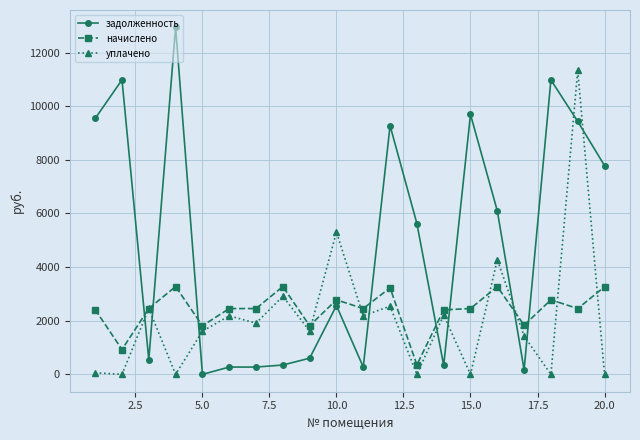

What is the value of the начислено point at the 20th from the left?

3265.9